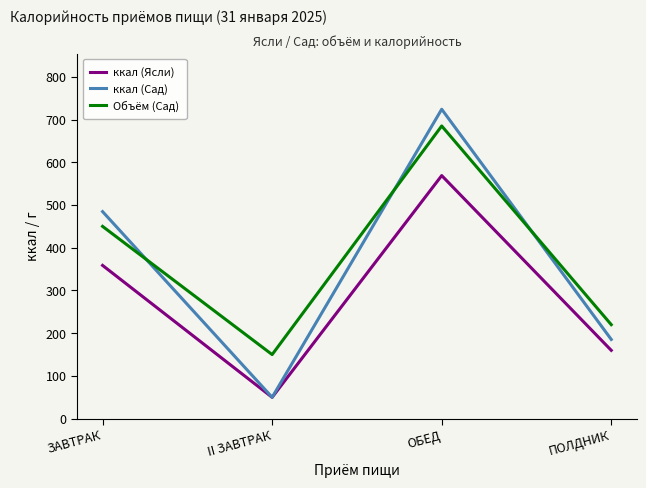

Count the number of data series in this chart.

3